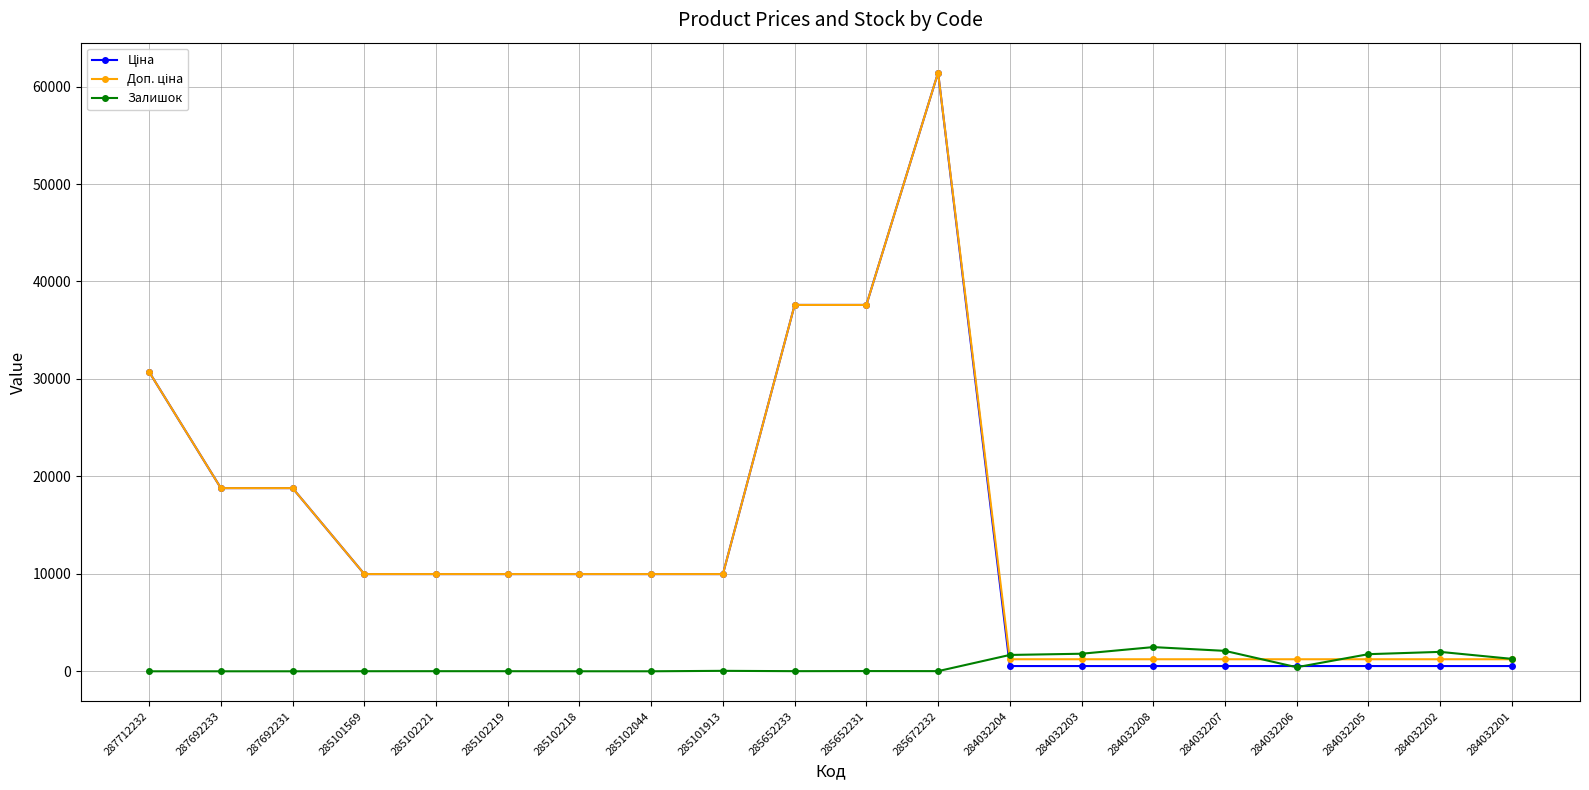

What is the label of the 6th point from the right?

284032208